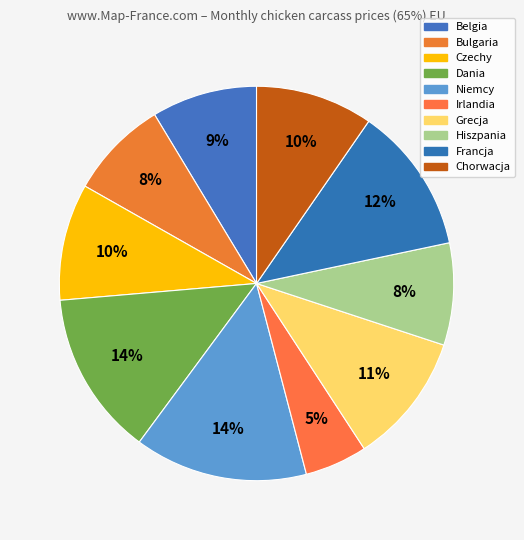

Does any single category account for the majority?

No